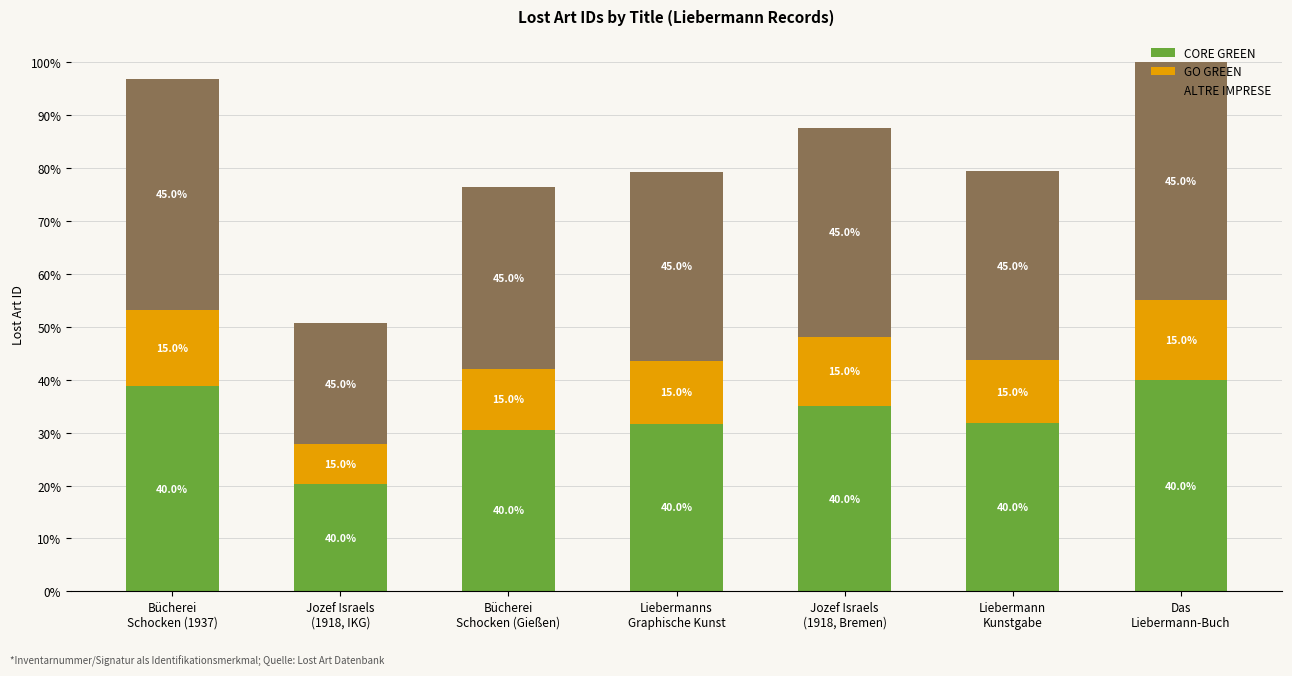

Does the chart contain stacked bars?

Yes